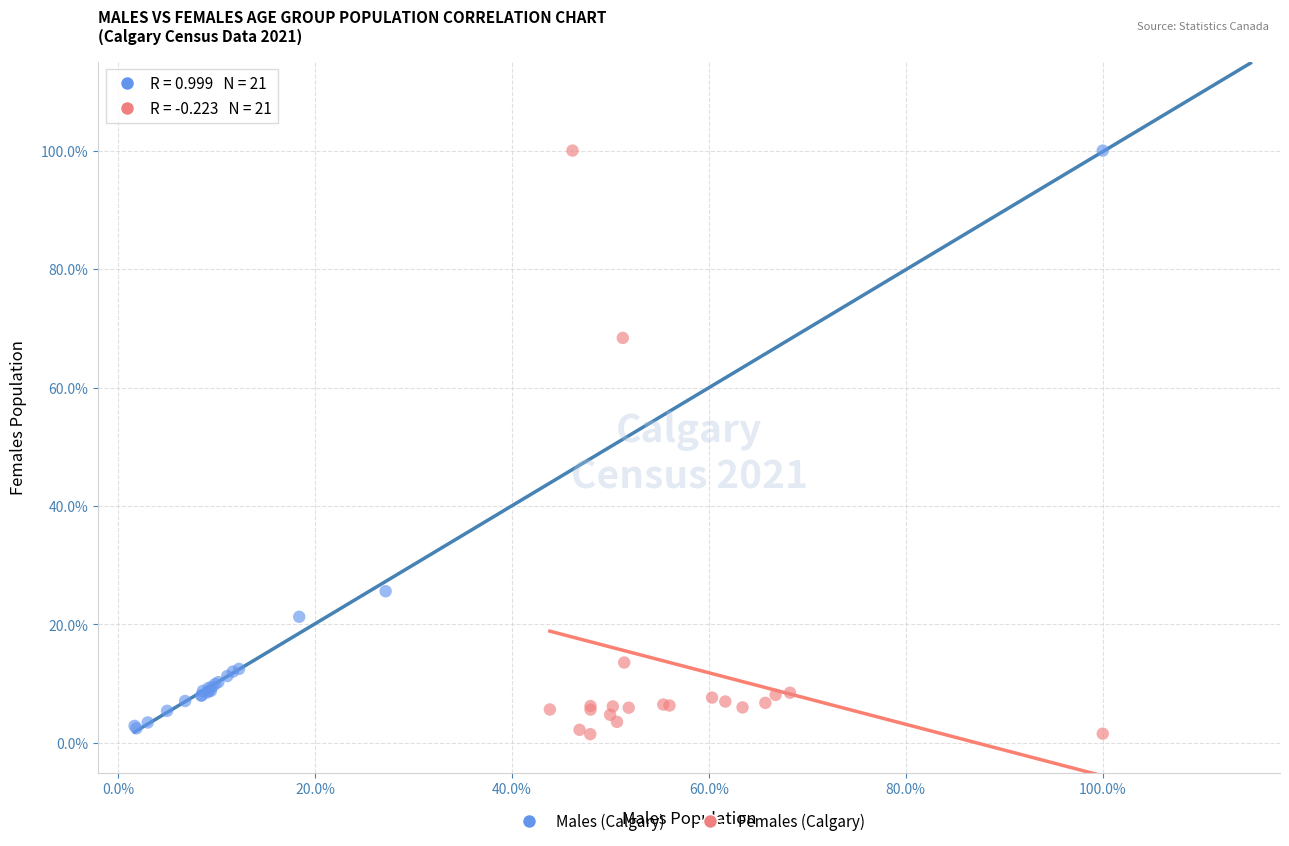

Which series has the widest spread of Y values?

Females (Calgary)